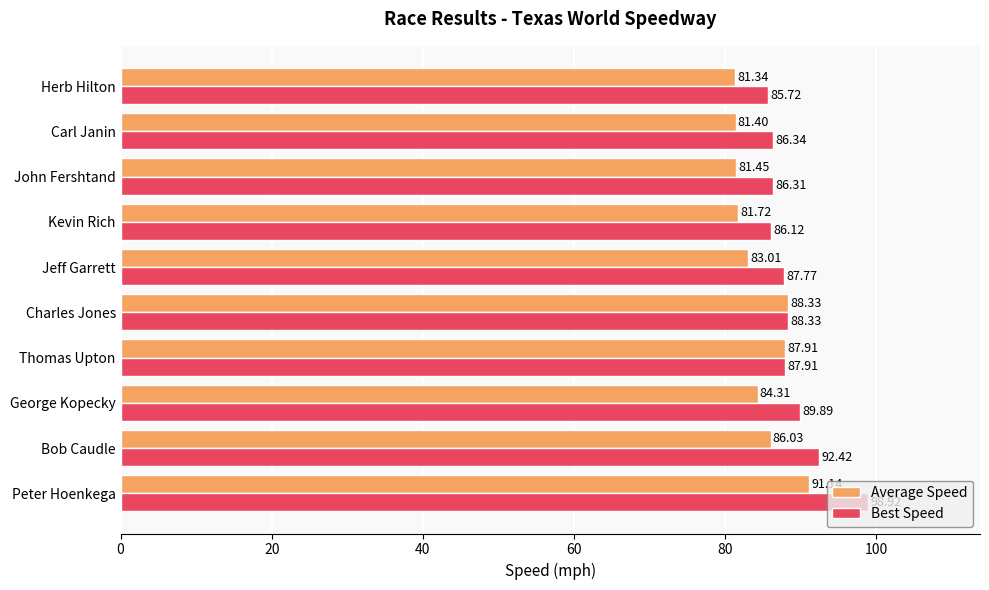

Which series has the widest spread of values?

Best Speed